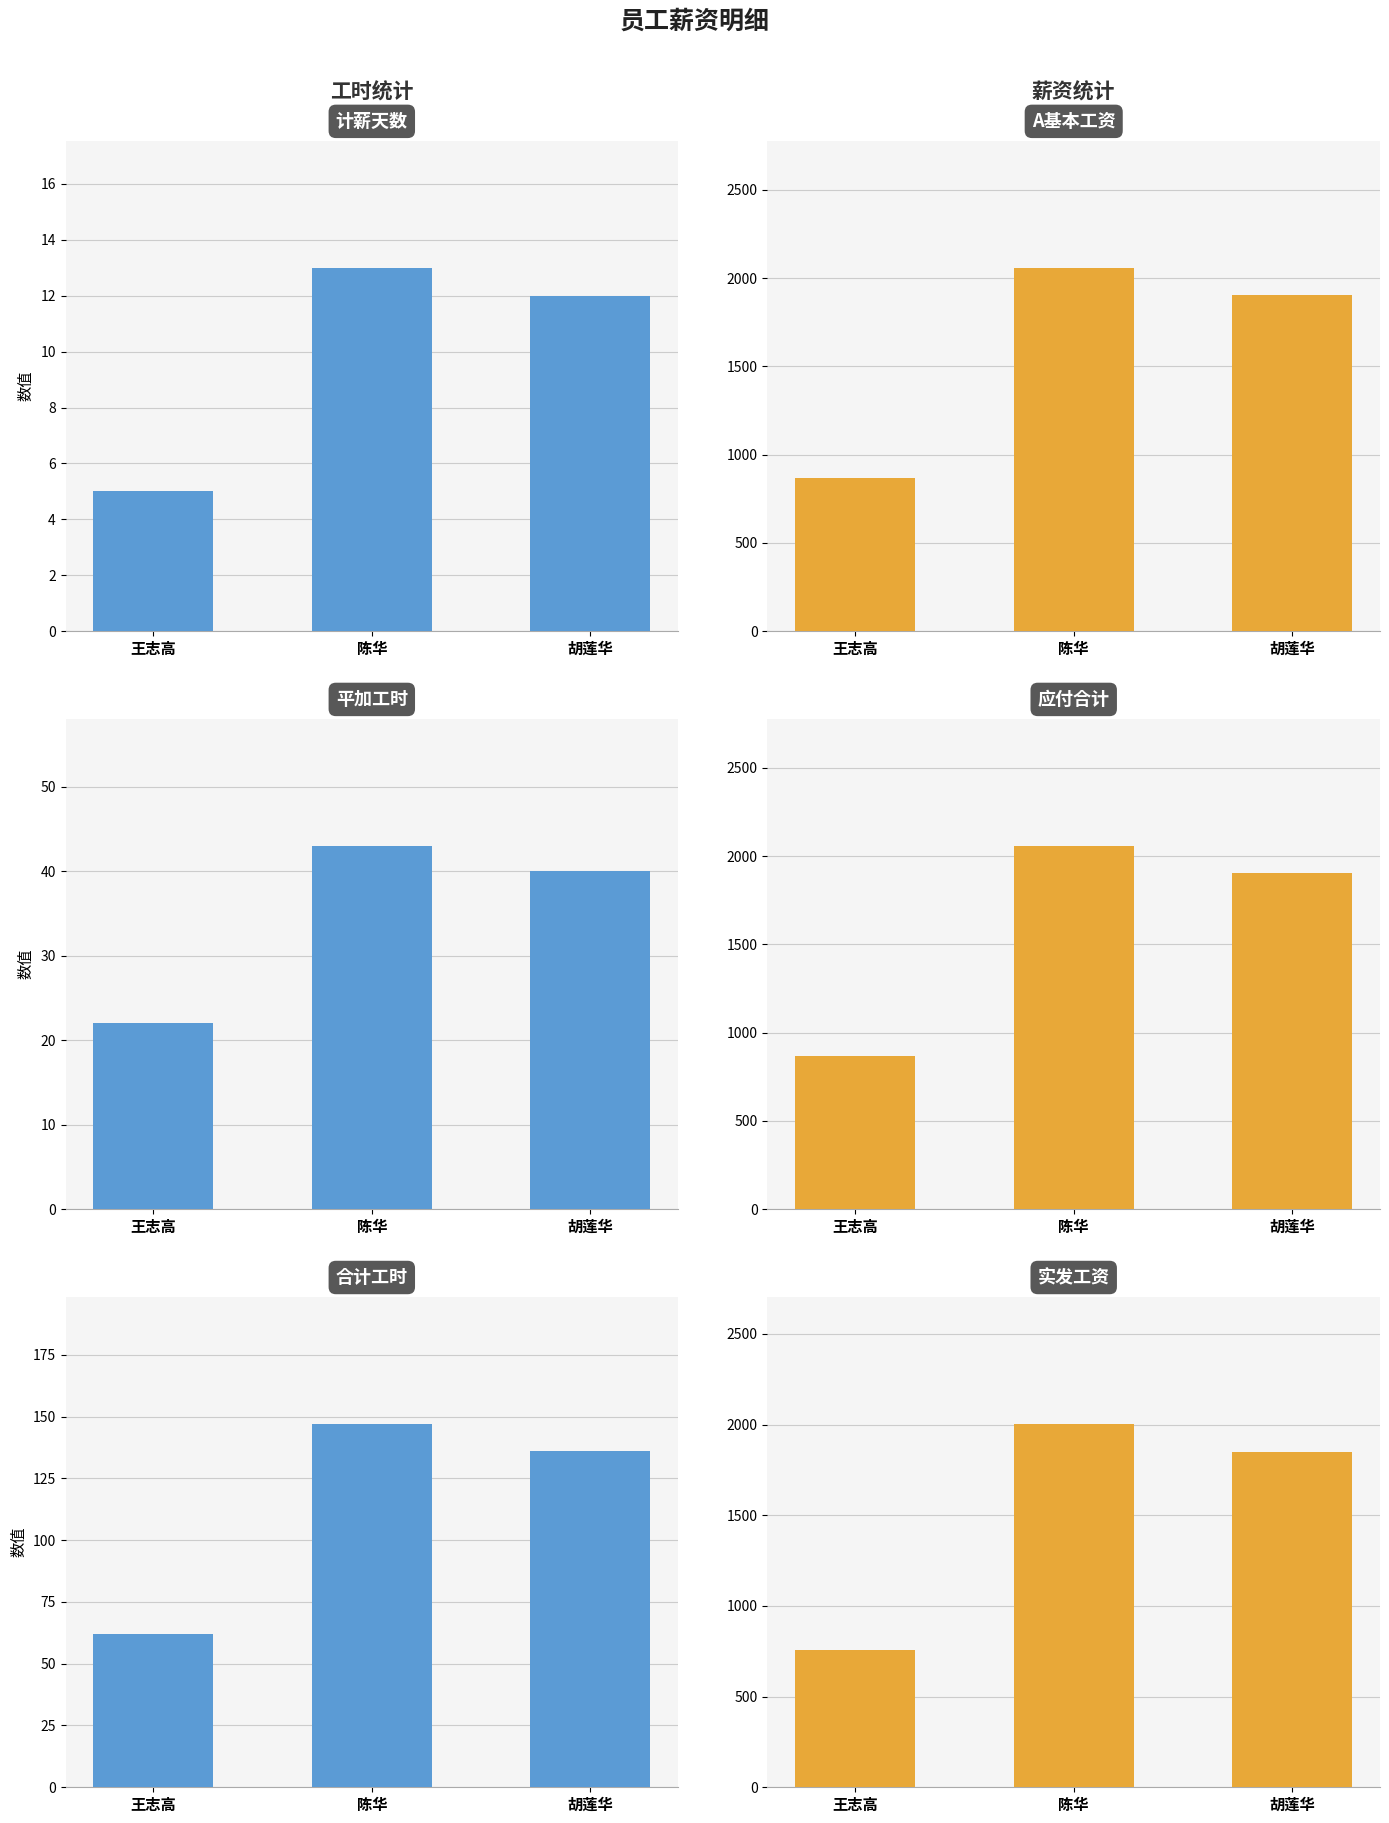

List the series in order of their peak value, lowest first.

计薪天数, 平加工时, 合计工时, 实发工资, A基本工资, 应付合计